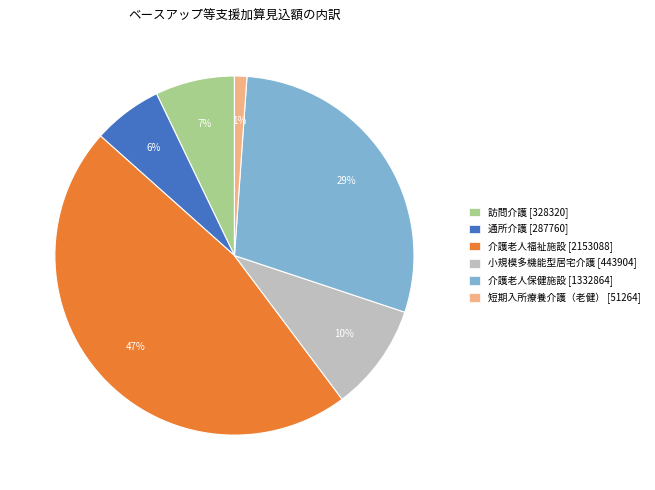

What percentage is the 短期入所療養介護（老健） [51264] slice, to the nearest percent?

1%